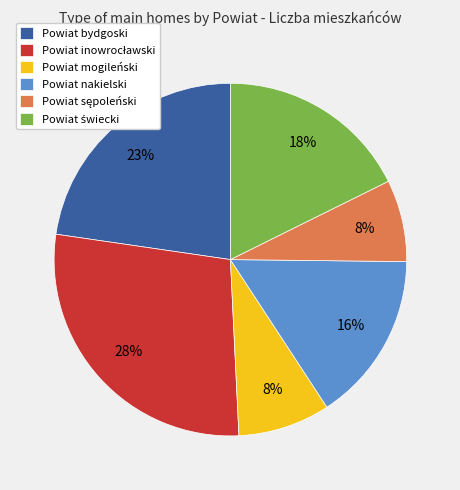

To the nearest percent, what is the average slice percentage?

17%